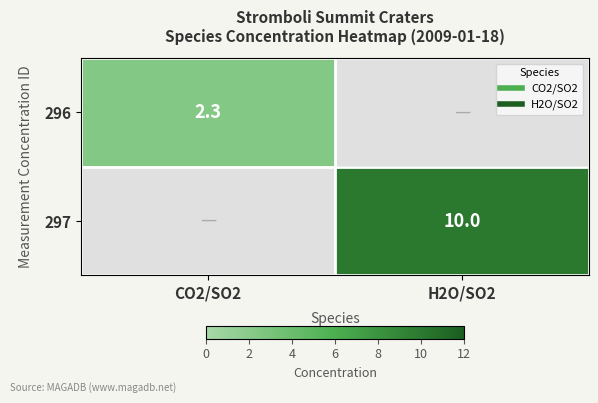

How many data points does each series have?

2